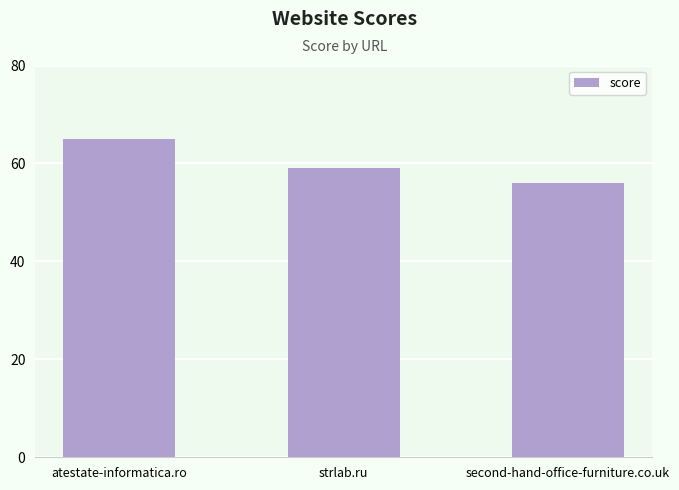

List the labels in order of value, largest first.

atestate-informatica.ro, strlab.ru, second-hand-office-furniture.co.uk